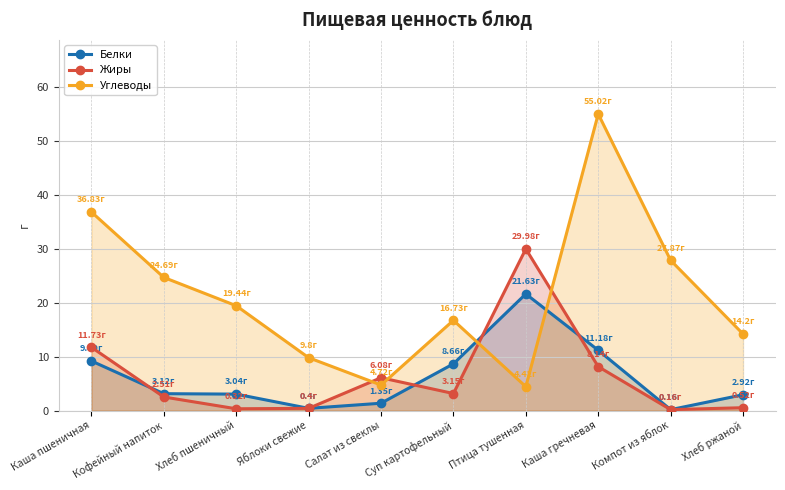

Is it true that Углеводы equals 8.7 at Каша пшеничная?

False